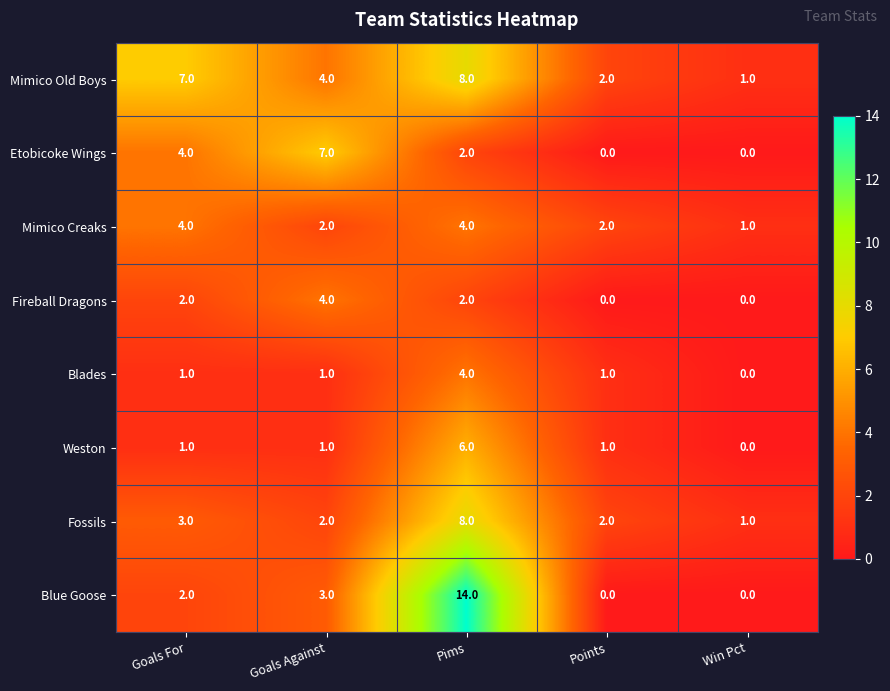

The Blades series shows 1 at Points. True or false?

True